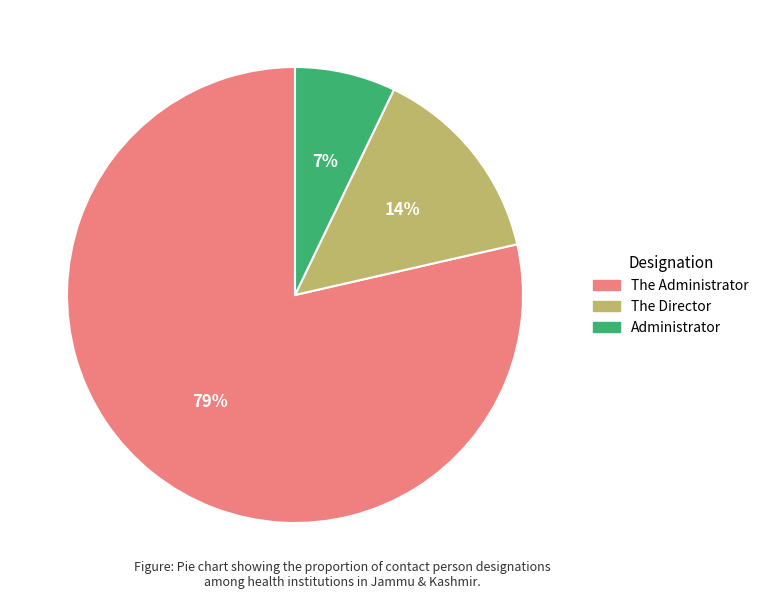

What is the ratio of the value at The Director to the value at Administrator?

2.0